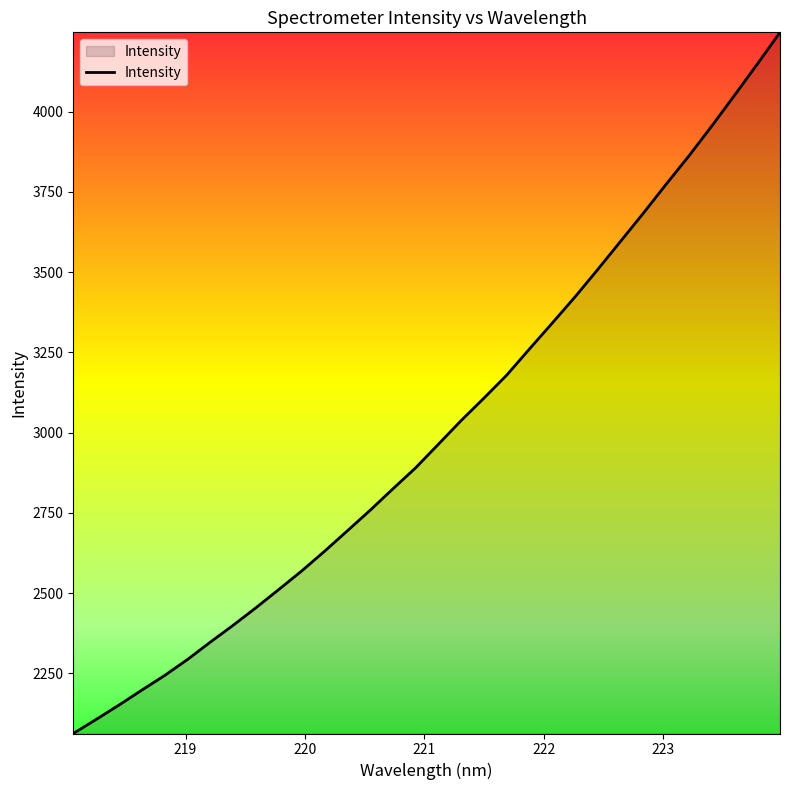

What is the smallest value displayed?

2062.4